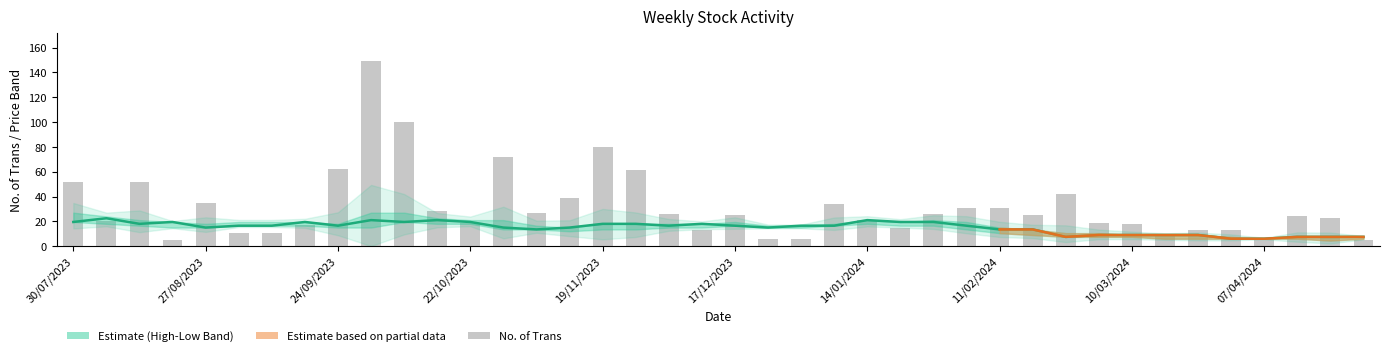

Is the value of Closing at 14/04/2024 greater than the value of Low at 04/02/2024?

No